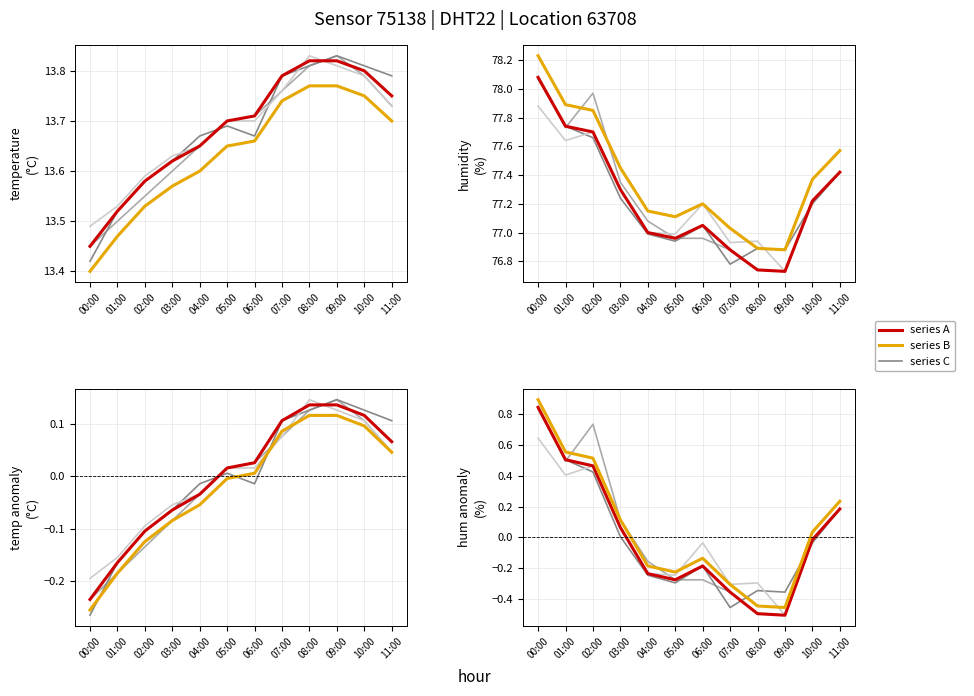

What is the value of the humidity_h2 point at the 4th from the left?

77.2